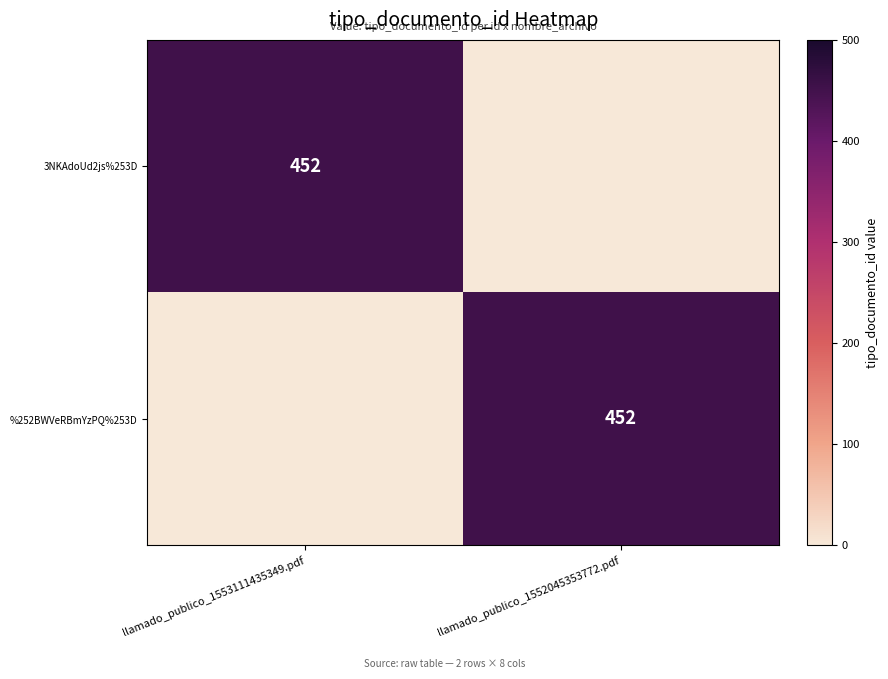

What is the difference between the highest and lowest values at llamado_publico_1553111435349.pdf?

452